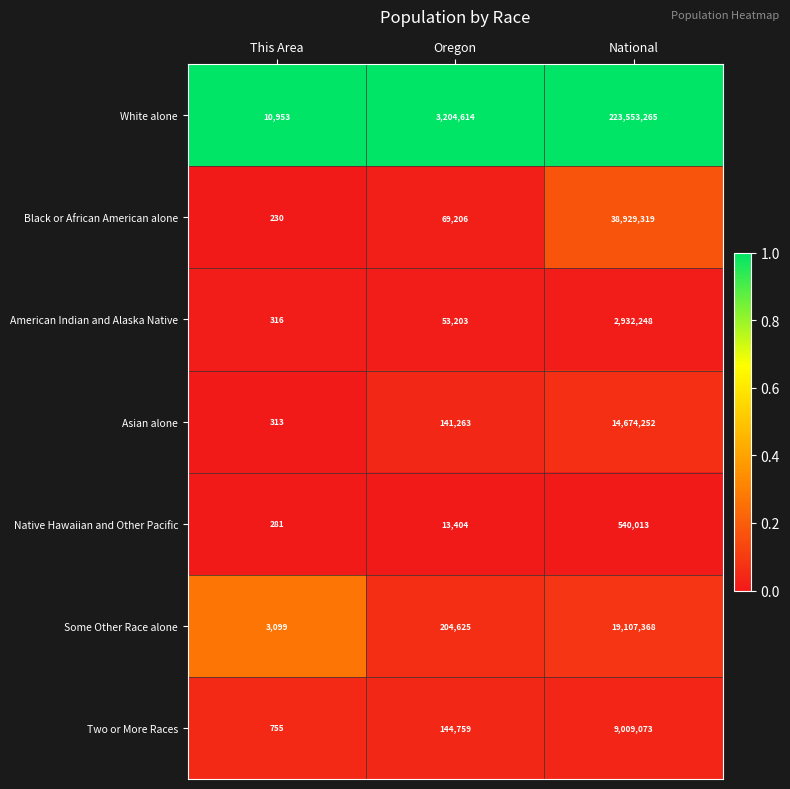

Read the Two or More Races value at This Area.

755